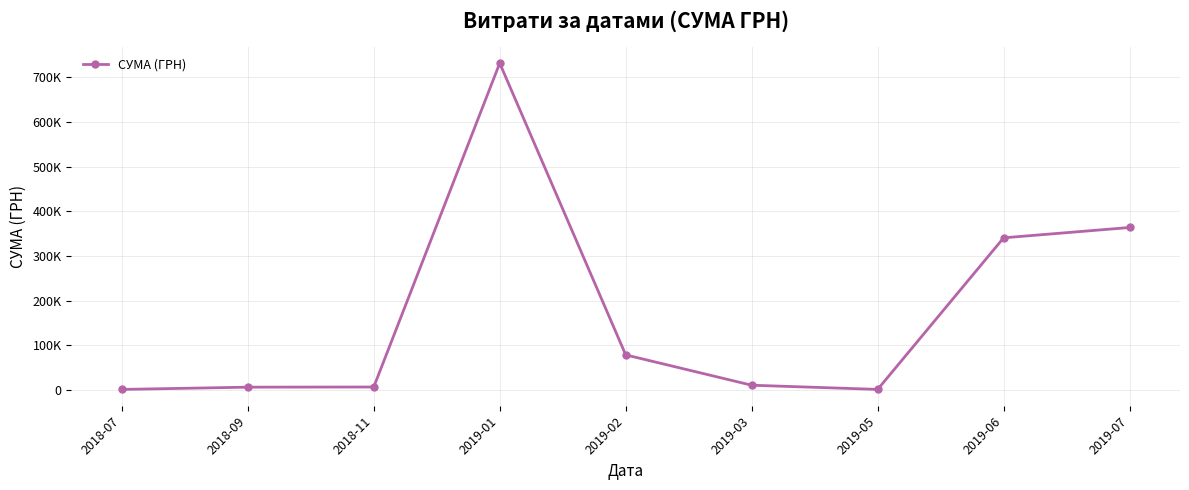

The chart shows a value of 245443.2 at 2019-07. True or false?

False